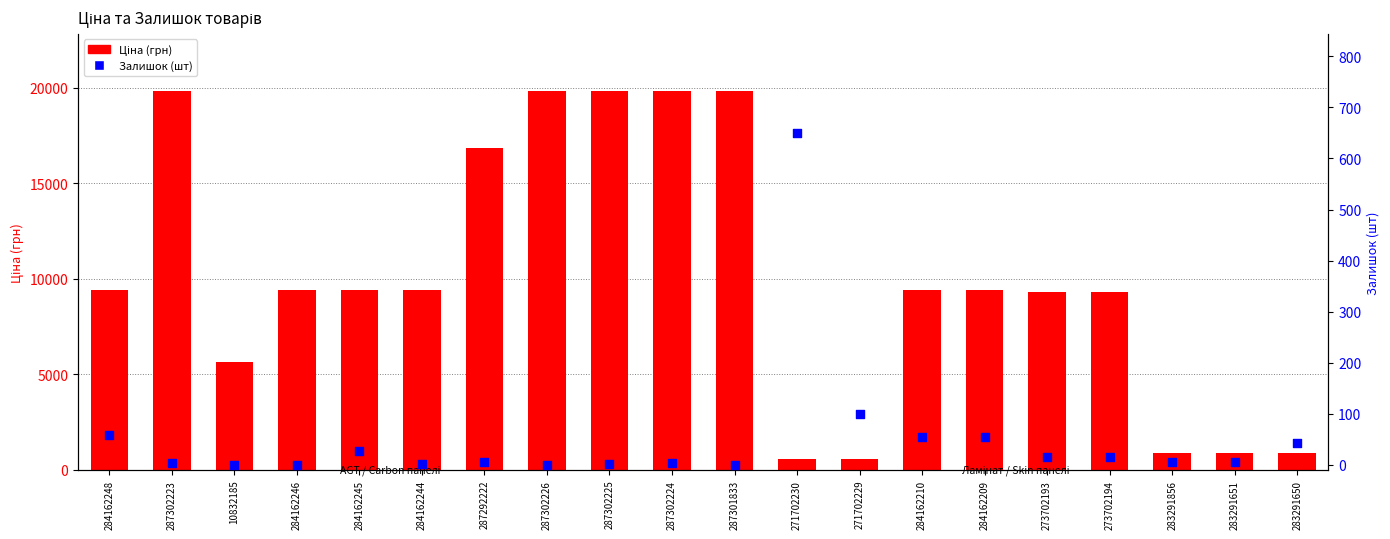

What are all the series names shown in the legend?

Ціна (грн), Залишок (шт)